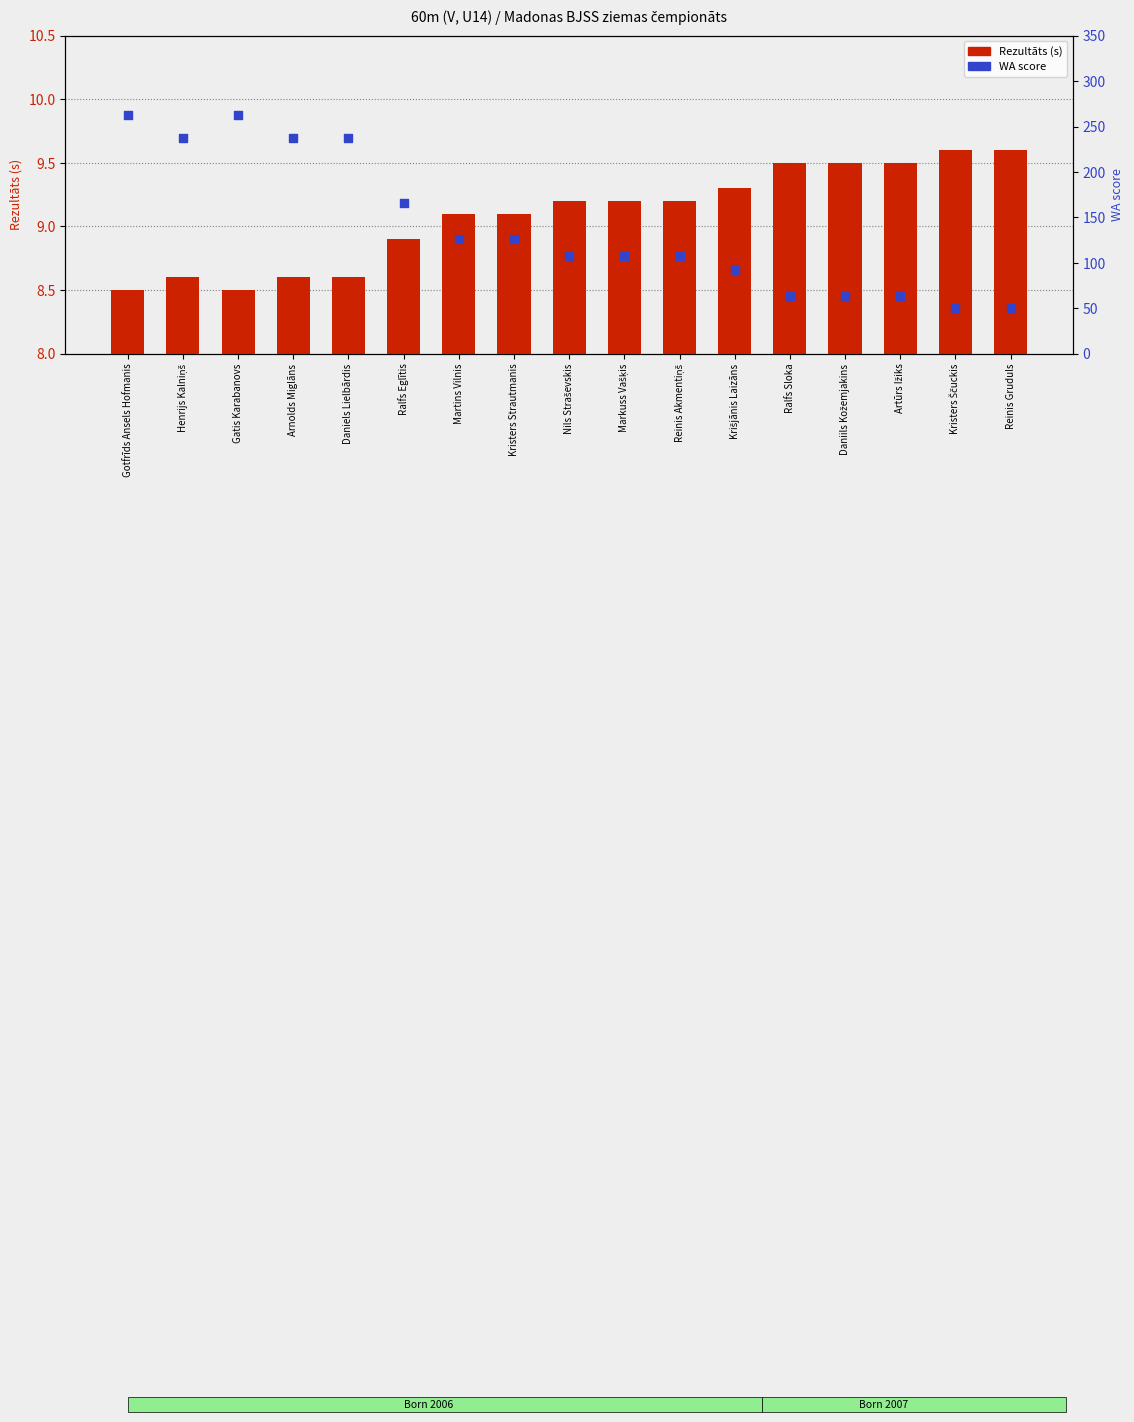

Which series contains the highest Y value?

WA score